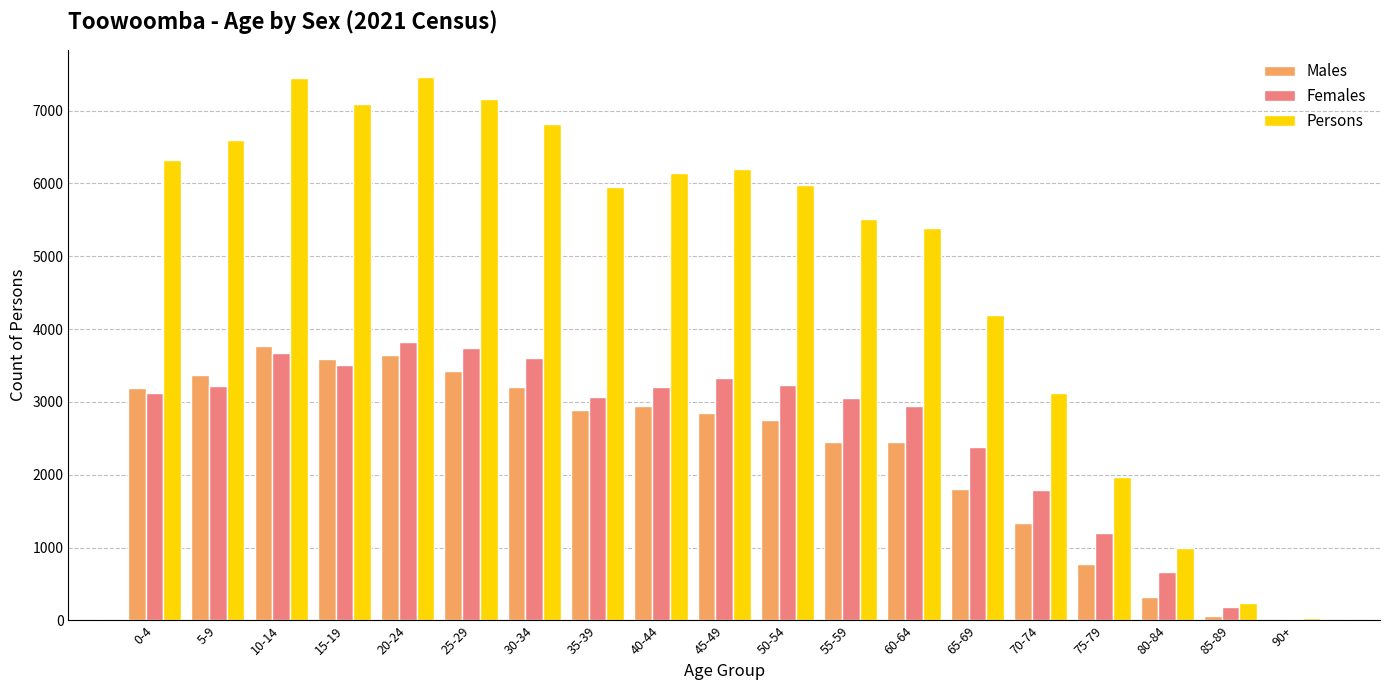

Is it true that Females equals 876 at 30-34?

False